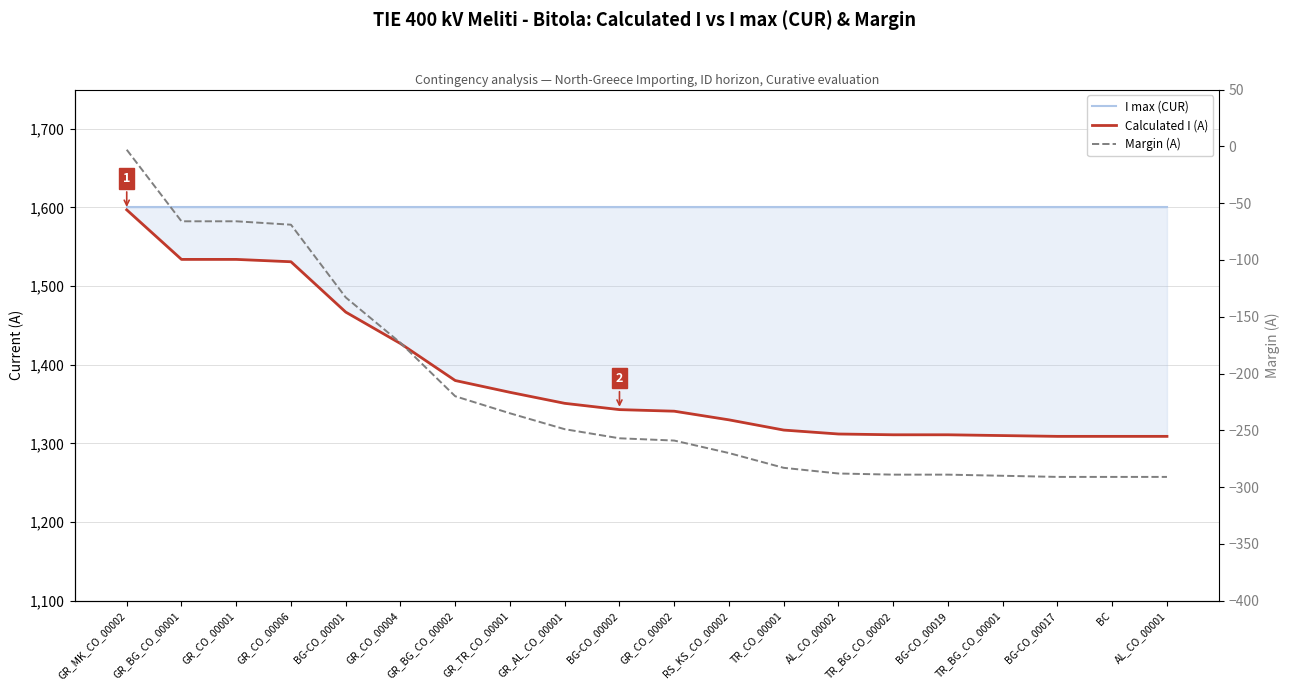

What position from the right is GR_CO_00002?

10